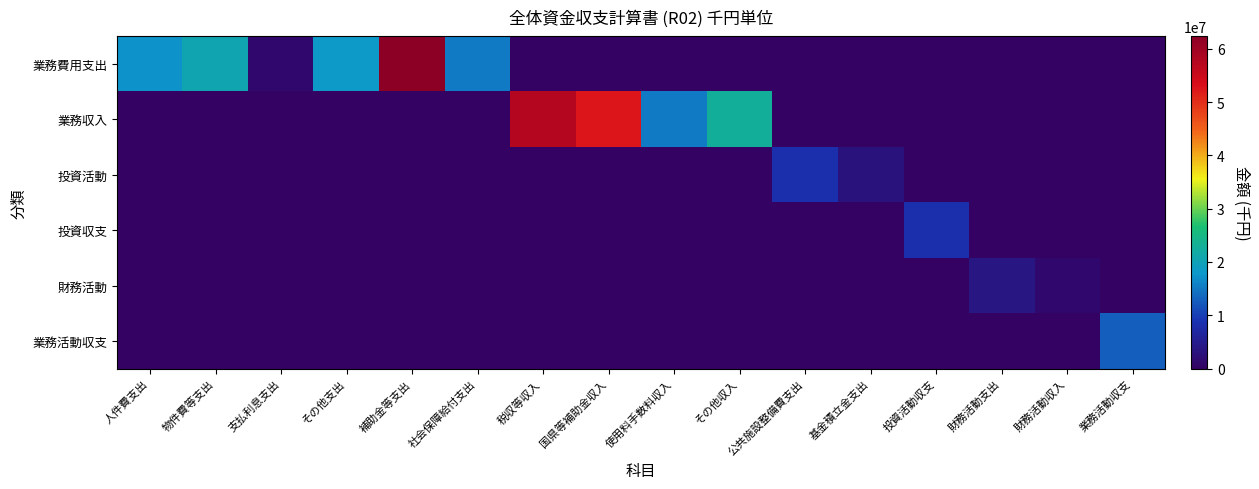

Reading left to right, transcribe all the data shown in this chart.

業務費用支出: 人件費支出=17412747	物件費等支出=20568129	支払利息支出=1180036	その他支出=18208858	補助金等支出=62325143	社会保障給付支出=15236666	税収等収入=0	国県等補助金収入=0	使用料手数料収入=0	その他収入=0	公共施設整備費支出=0	基金積立金支出=0	投資活動収支=0	財務活動支出=0	財務活動収入=0	業務活動収支=0
業務収入: 人件費支出=0	物件費等支出=0	支払利息支出=0	その他支出=0	補助金等支出=0	社会保障給付支出=0	税収等収入=57473937	国県等補助金収入=52387799	使用料手数料収入=15247324	その他収入=22644985	公共施設整備費支出=0	基金積立金支出=0	投資活動収支=0	財務活動支出=0	財務活動収入=0	業務活動収支=0
投資活動: 人件費支出=0	物件費等支出=0	支払利息支出=0	その他支出=0	補助金等支出=0	社会保障給付支出=0	税収等収入=0	国県等補助金収入=0	使用料手数料収入=0	その他収入=0	公共施設整備費支出=8229140	基金積立金支出=3118964	投資活動収支=0	財務活動支出=0	財務活動収入=0	業務活動収支=0
投資収支: 人件費支出=0	物件費等支出=0	支払利息支出=0	その他支出=0	補助金等支出=0	社会保障給付支出=0	税収等収入=0	国県等補助金収入=0	使用料手数料収入=0	その他収入=0	公共施設整備費支出=0	基金積立金支出=0	投資活動収支=8519026	財務活動支出=0	財務活動収入=0	業務活動収支=0
財務活動: 人件費支出=0	物件費等支出=0	支払利息支出=0	その他支出=0	補助金等支出=0	社会保障給付支出=0	税収等収入=0	国県等補助金収入=0	使用料手数料収入=0	その他収入=0	公共施設整備費支出=0	基金積立金支出=0	投資活動収支=0	財務活動支出=3823866	財務活動収入=1200000	業務活動収支=0
業務活動収支: 人件費支出=0	物件費等支出=0	支払利息支出=0	その他支出=0	補助金等支出=0	社会保障給付支出=0	税収等収入=0	国県等補助金収入=0	使用料手数料収入=0	その他収入=0	公共施設整備費支出=0	基金積立金支出=0	投資活動収支=0	財務活動支出=0	財務活動収入=0	業務活動収支=12817187